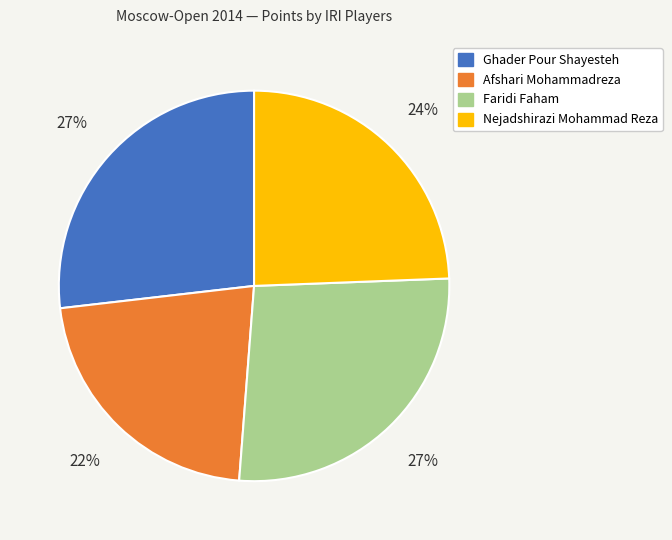

The Nejadshirazi Mohammad Reza slice represents 24% of the pie. True or false?

True